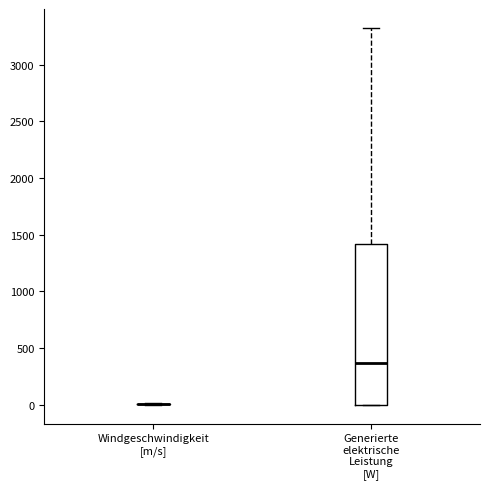

Which box is the tallest, from its lower edge to its upper edge?

Generierte elektrische Leistung [W]